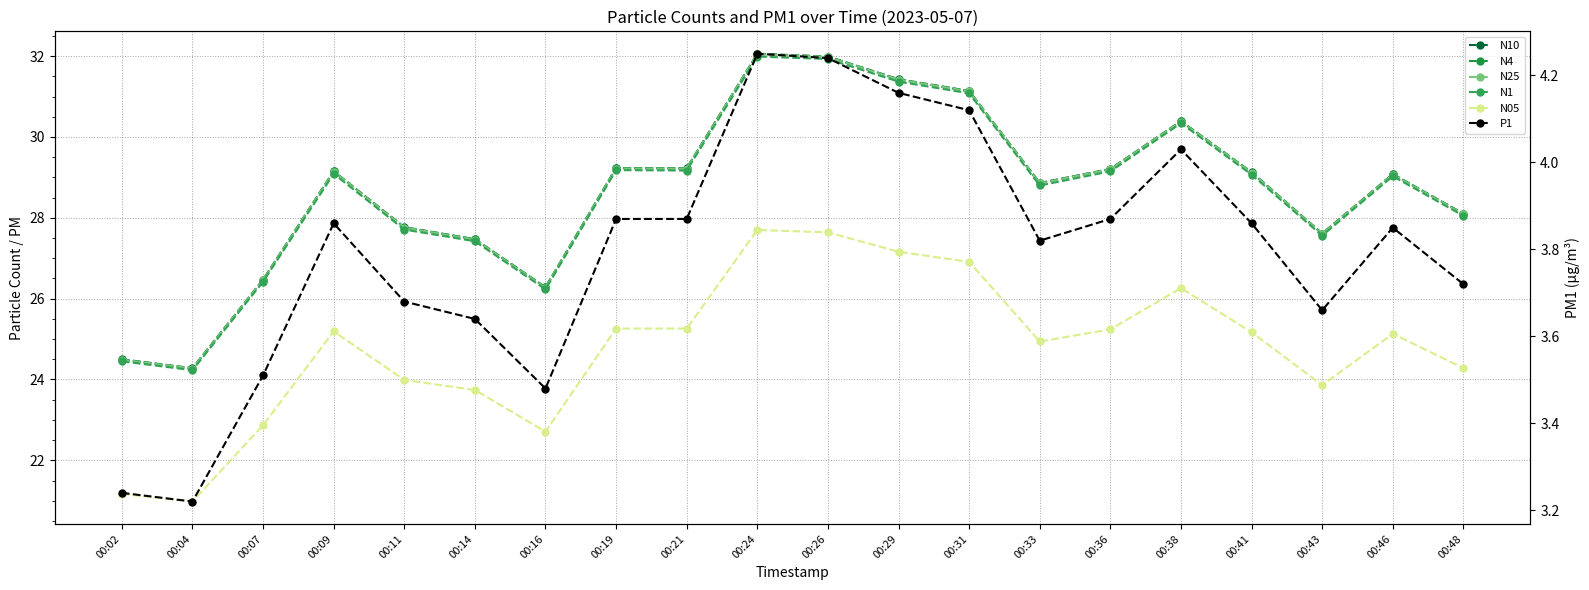

What is the difference between the second highest and second lowest values in the N4 series?

7.5